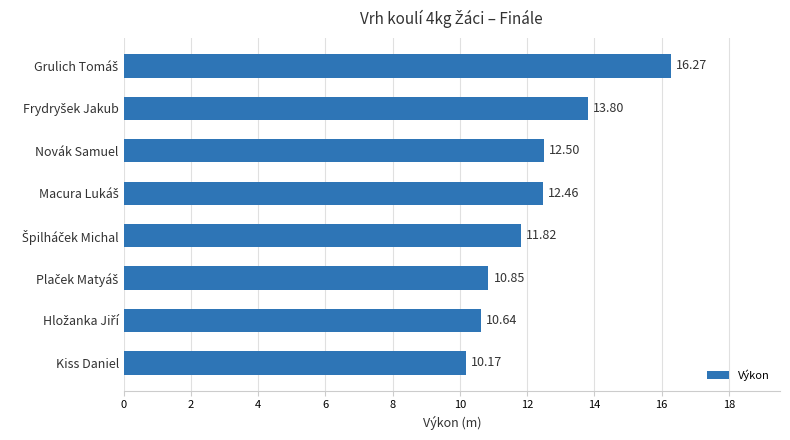

What is the greatest value displayed?

16.3